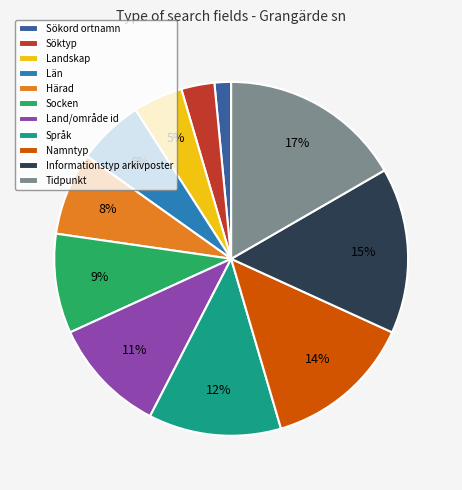

How many slices are in this pie chart?

11